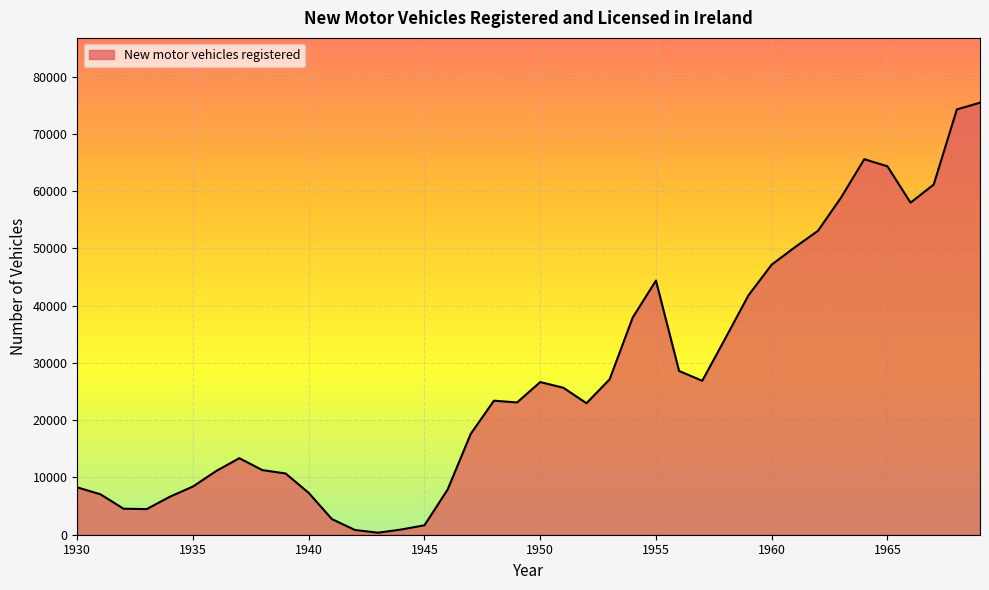

What is the difference between the maximum and minimum values?

75107